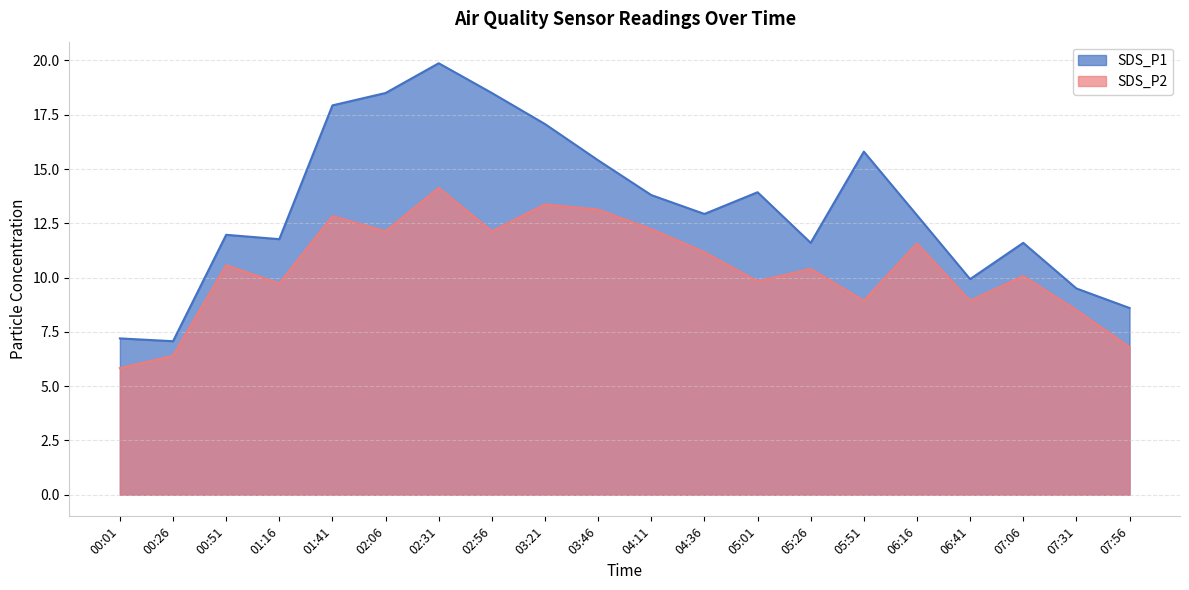

What is the approximate value of SDS_P1 at 05:51?

15.8